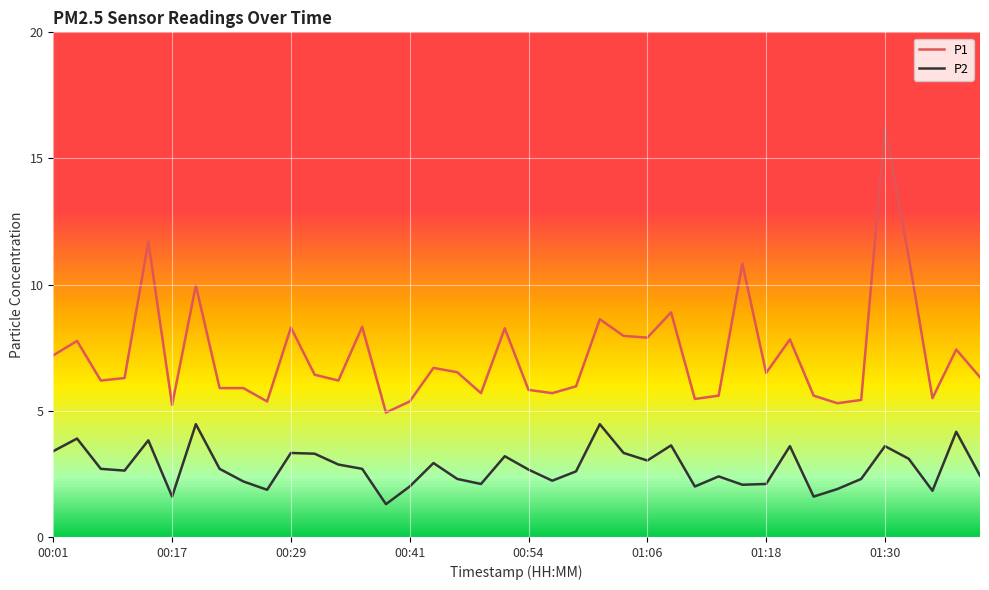

Is this an area chart (filled region under the line)?

No